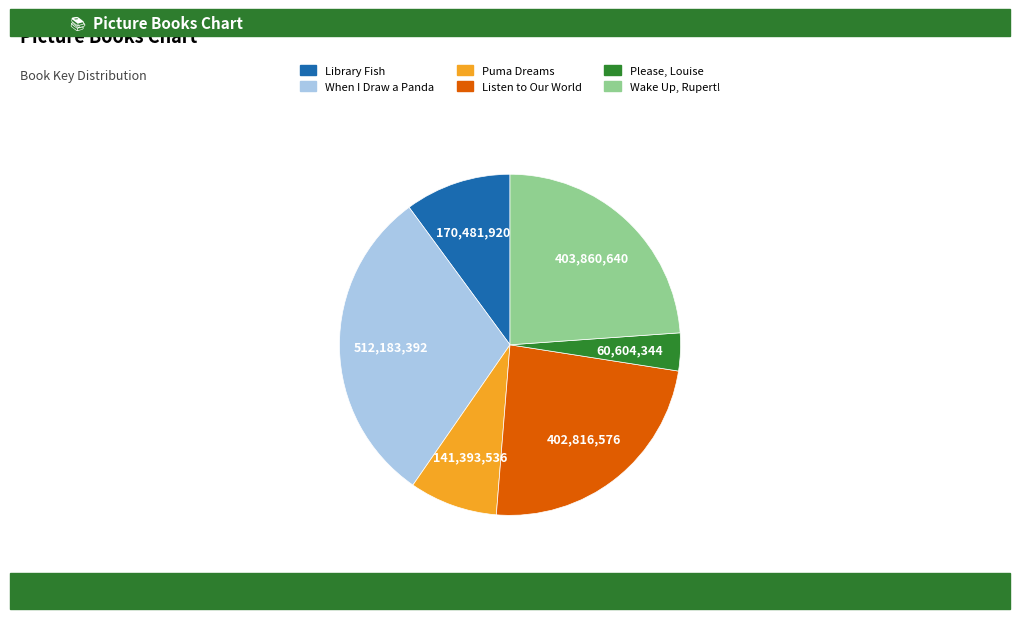

How many slices are in this pie chart?

6